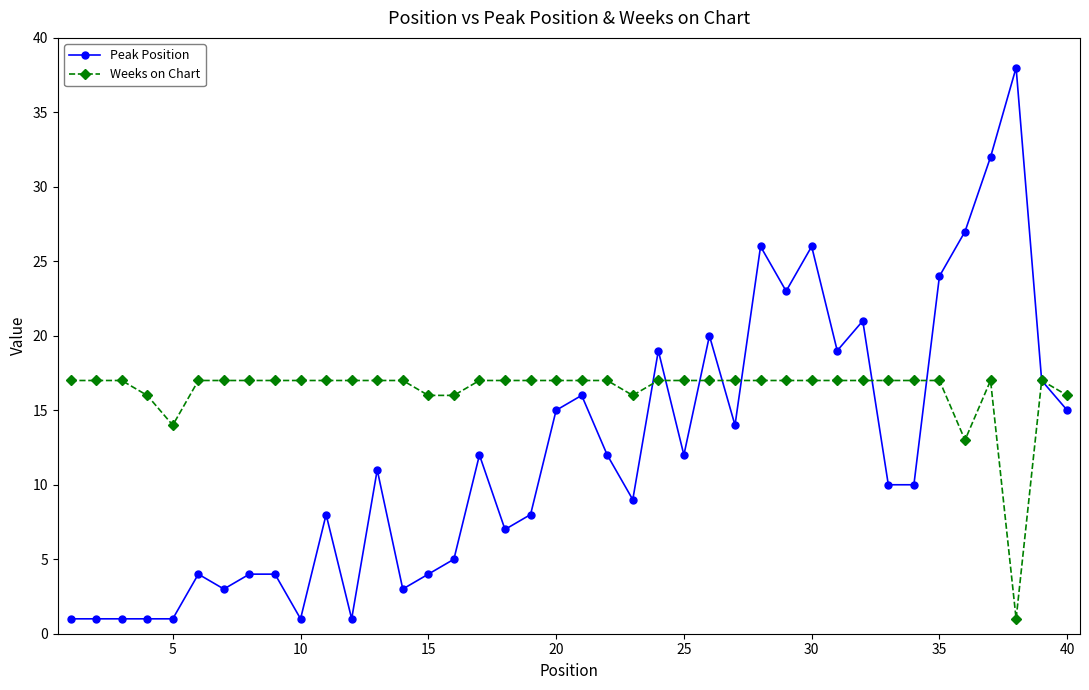

True or false: Peak Position has more than 2 points higher than both neighbors.

True